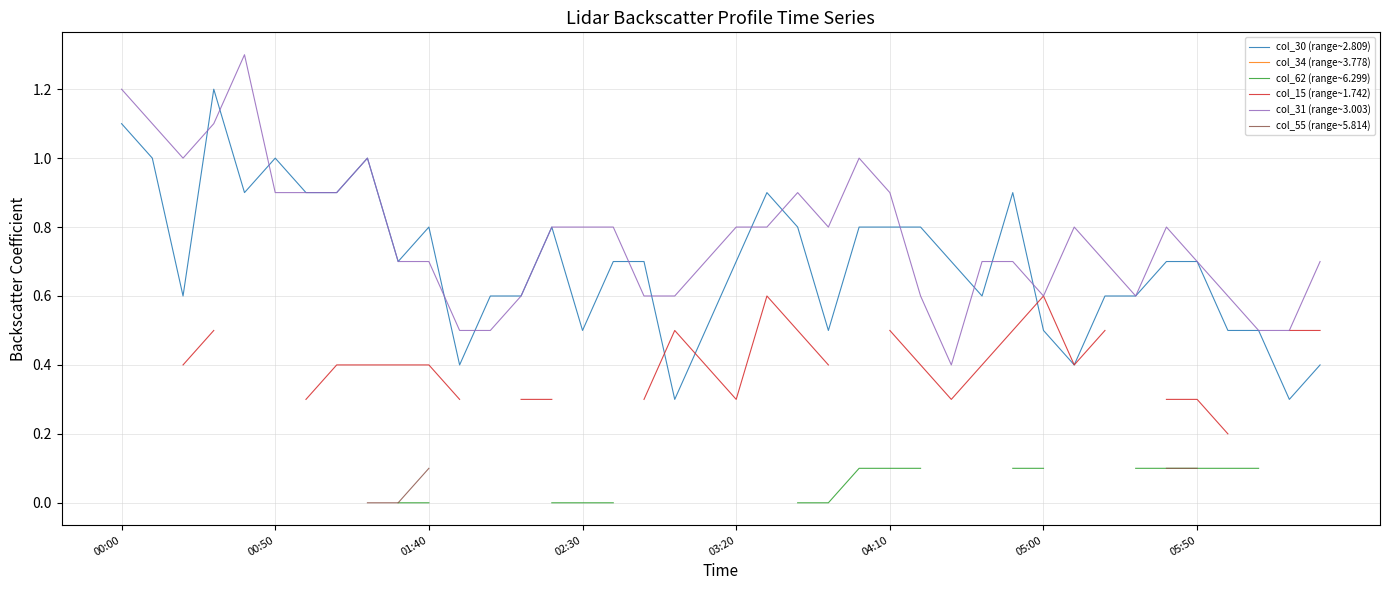

What is the maximum value for col_31 (range~3.003)?

1.3